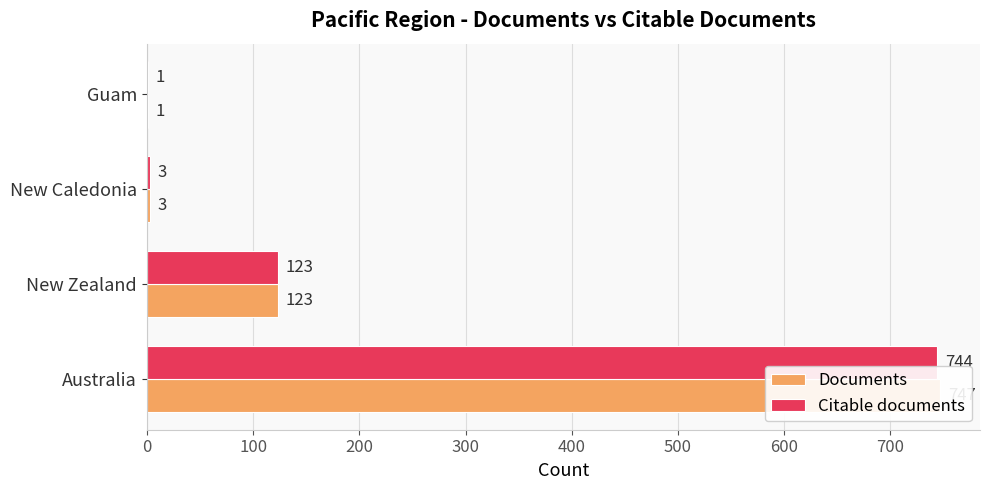

Reading left to right, what are all the values shown in this chart?

Documents: 747	123	3	1
Citable documents: 744	123	3	1